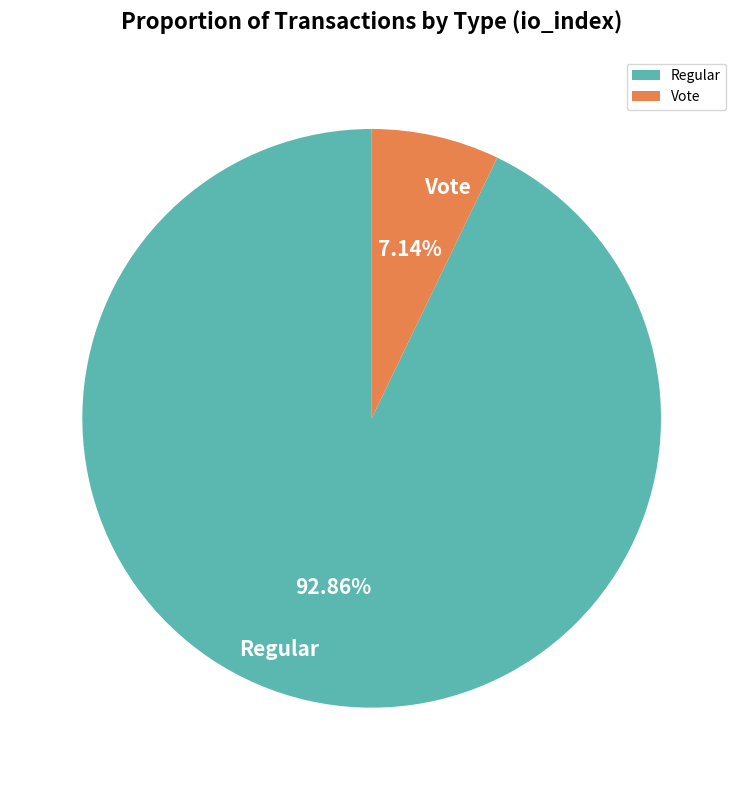

To the nearest percent, what is the difference between the largest and smallest slice percentages?

86%